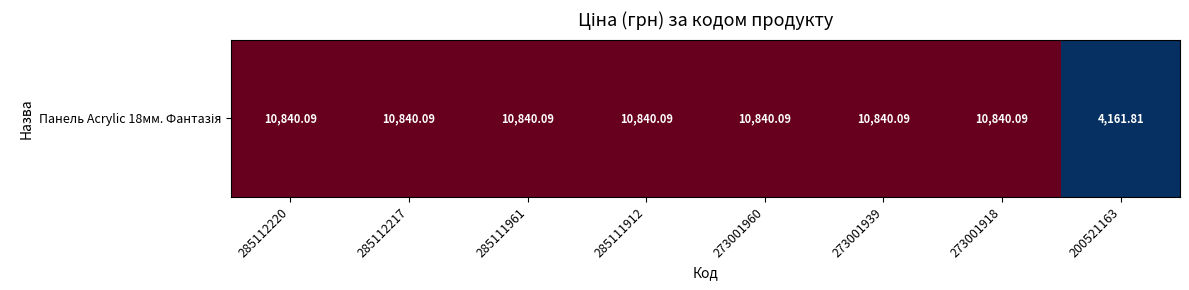

True or false: the data shows 18192.1 at 273001939.

False